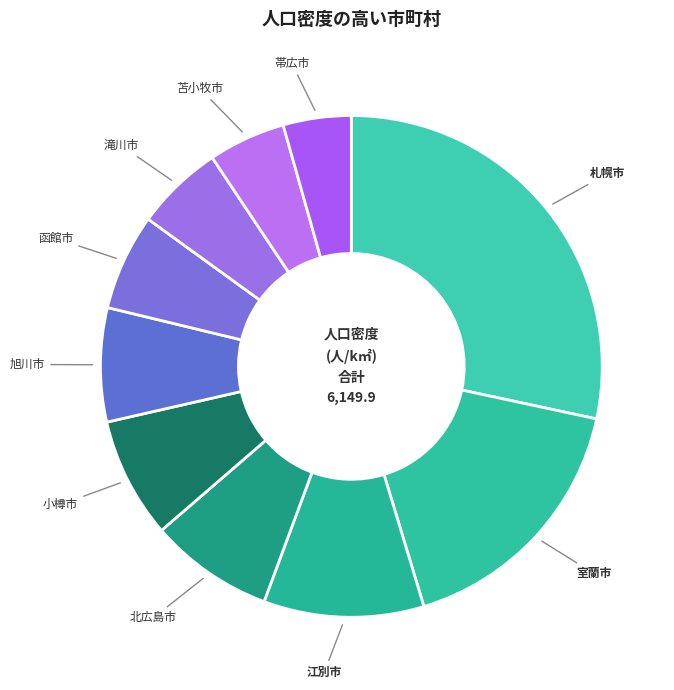

Which category has the biggest portion of the pie?

札幌市